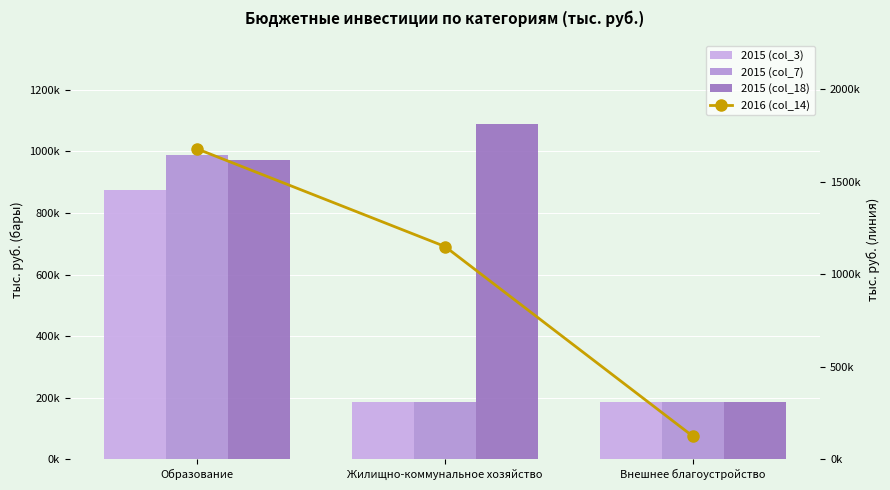

What is the minimum value shown in the chart?

122500.0